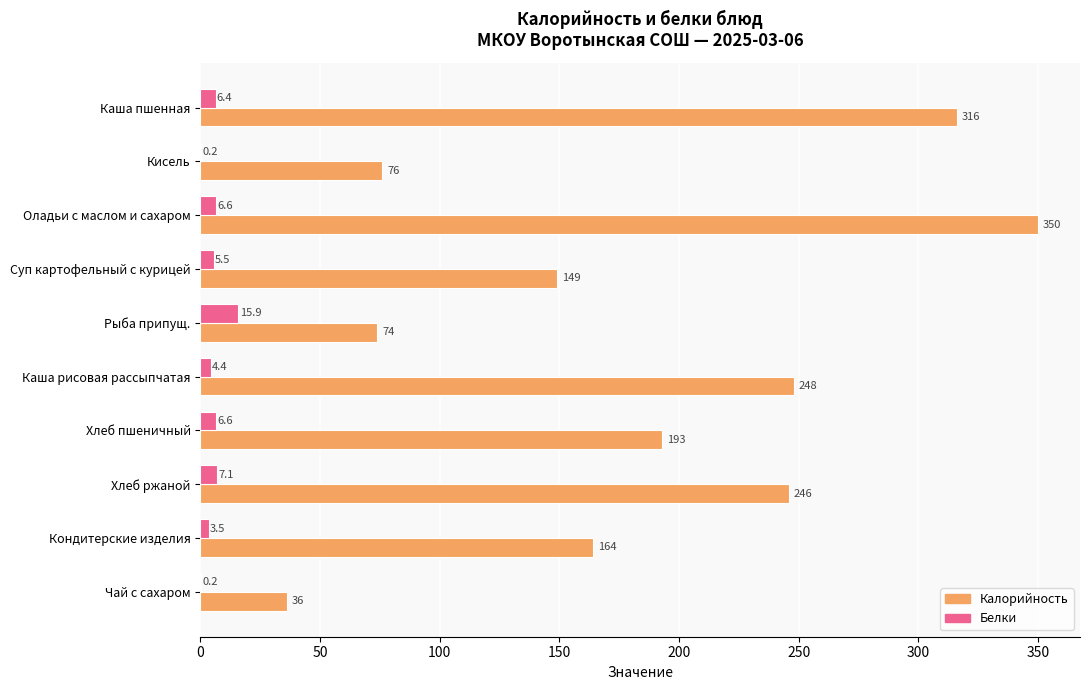

What is the sum of the Калорийность values at Кондитерские изделия and Суп картофельный с курицей?

313.0